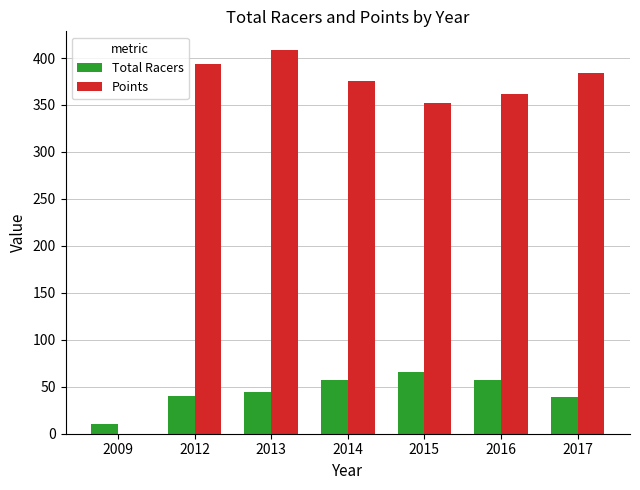

What are all the series names shown in the legend?

Total Racers, Points